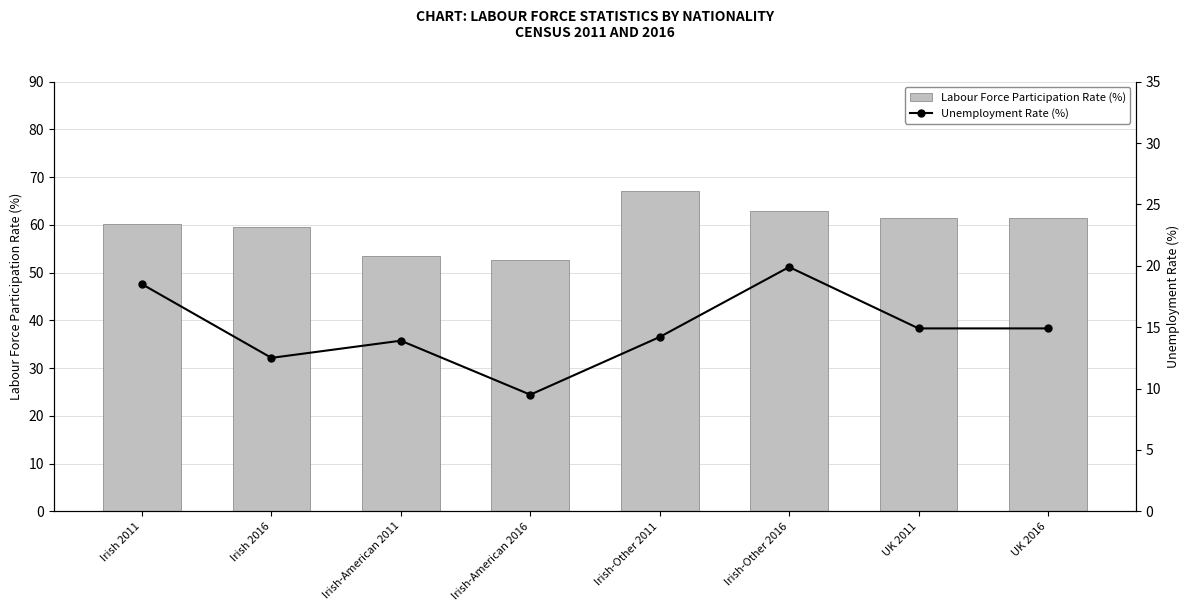

The value of Unemployment Rate (%) at Irish-Other 2011 is 14.2. True or false?

True